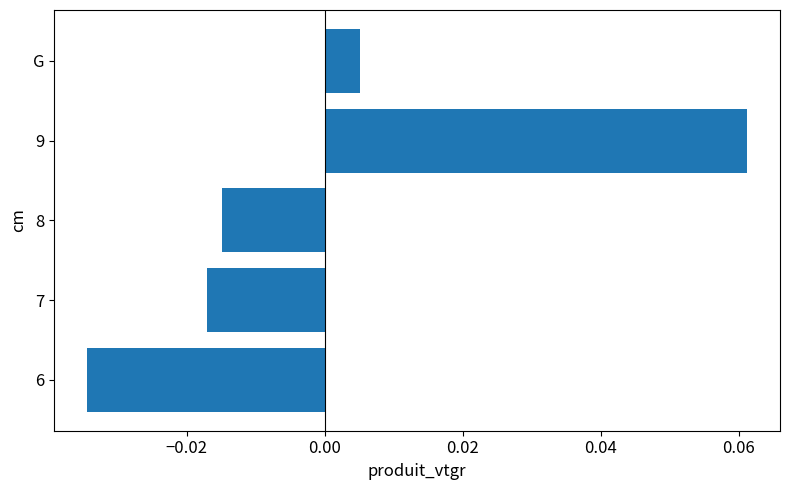

Which label corresponds to the largest value in the chart?

9